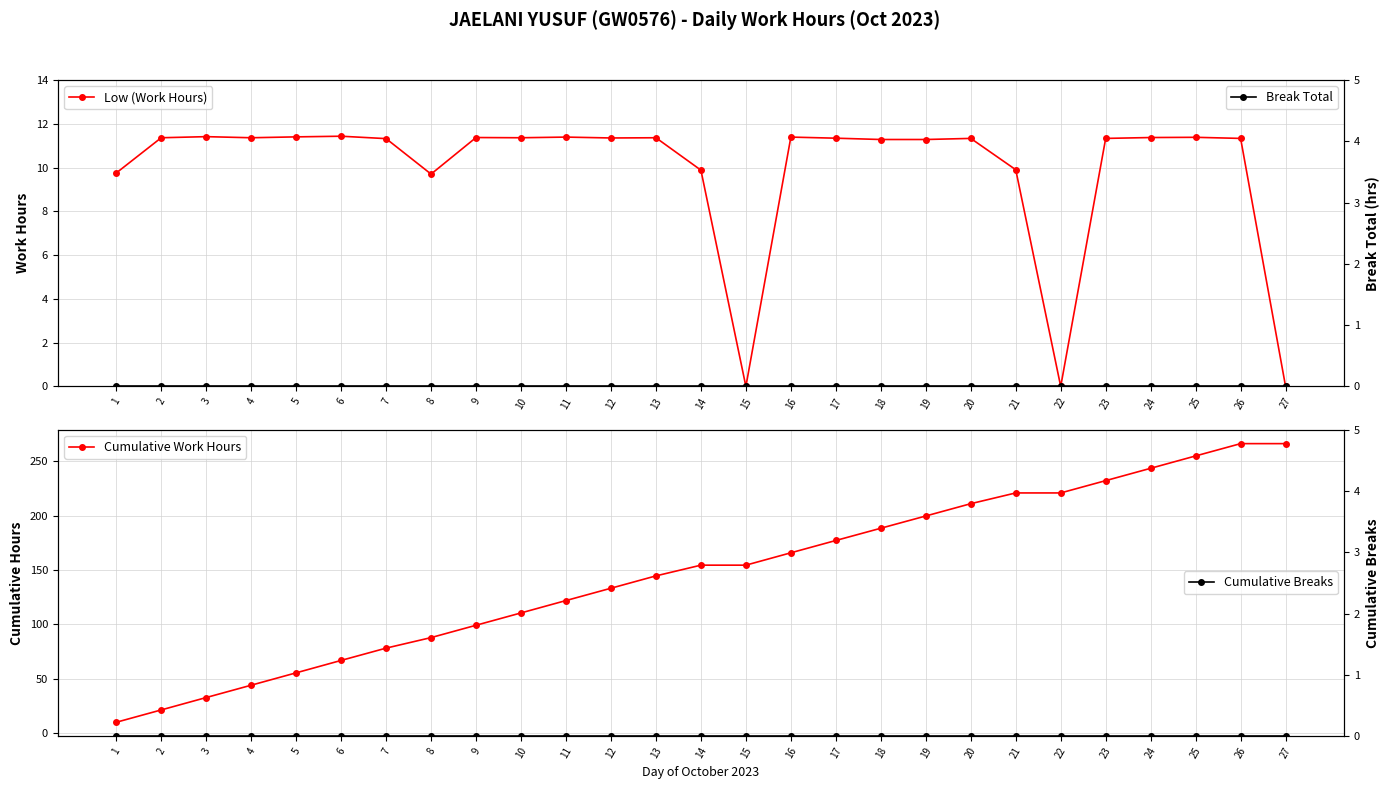

Where is the first local maximum for Low (Work Hours)?

3